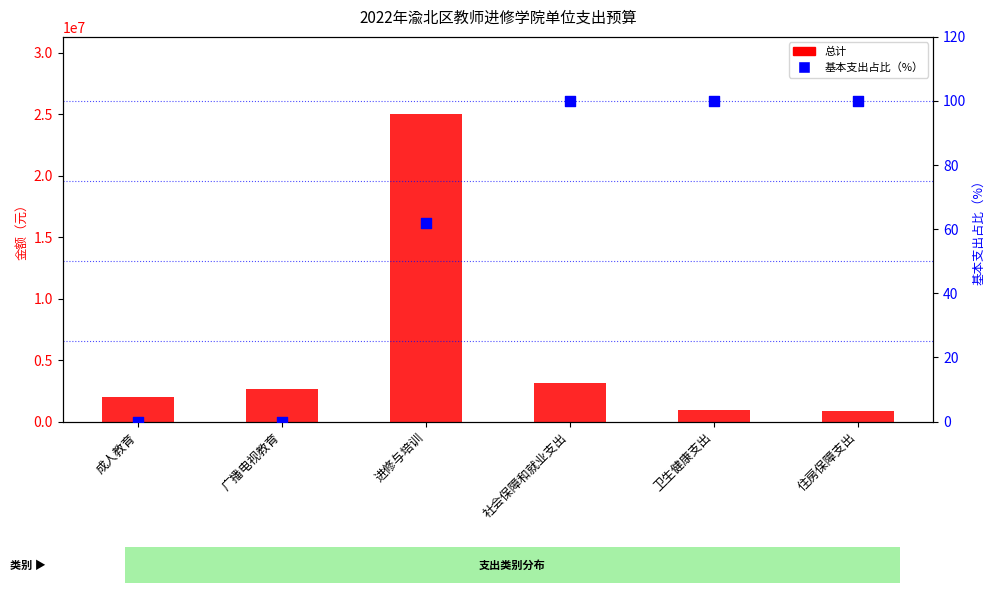

Which series contains the lowest Y value?

基本支出占比（%）